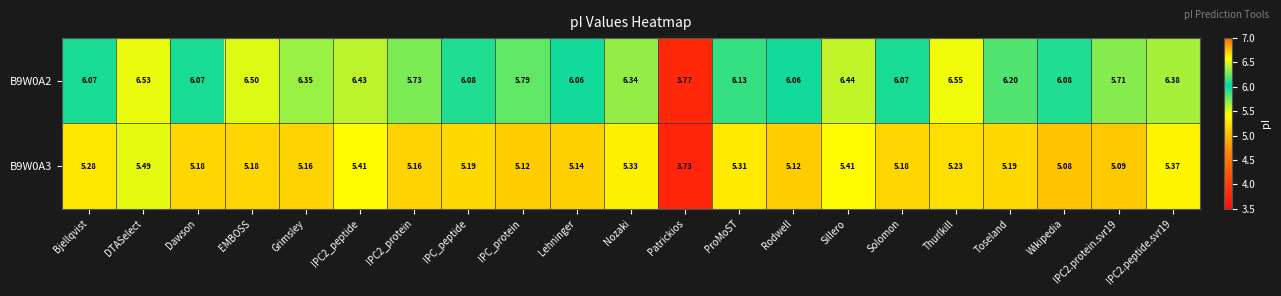

Is the value of B9W0A3 at IPC2.protein.svr19 greater than the value of B9W0A2 at Rodwell?

No